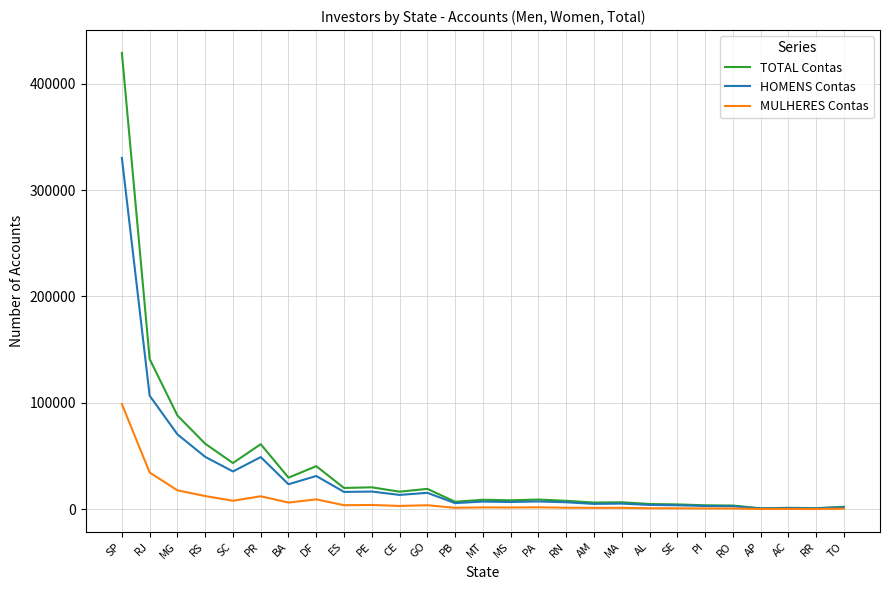

How many values in the HOMENS Contas series are below 7173?

13